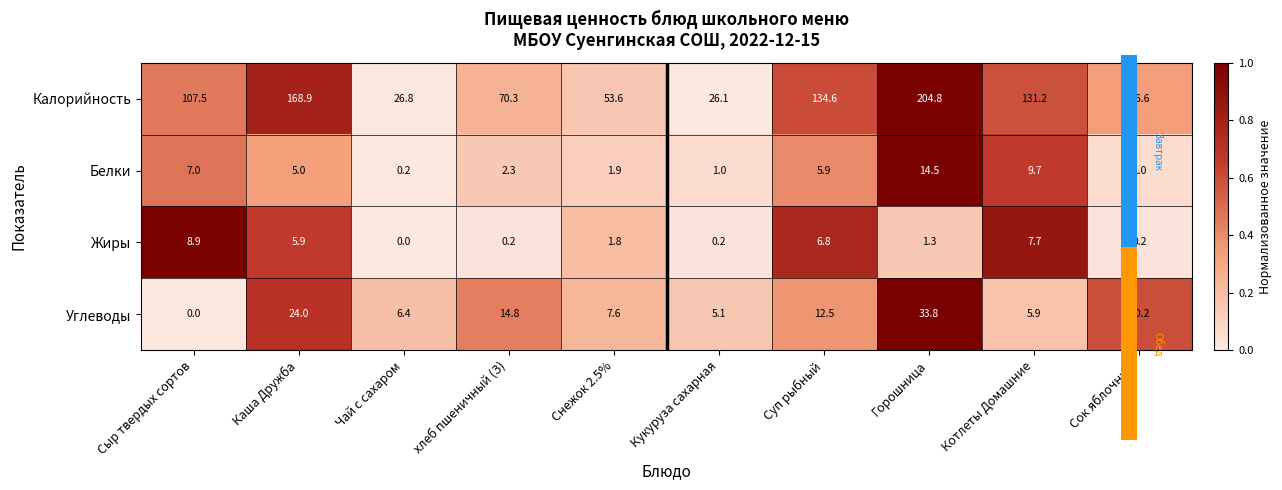

Between Чай с сахаром and Горошница, which series saw the biggest shift?

Калорийность